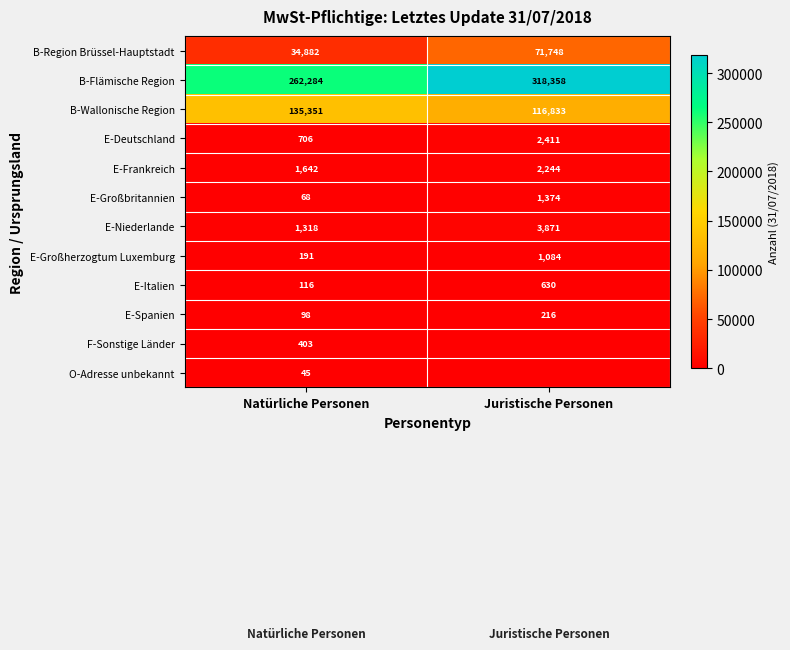

Is the value of E-Italien at Juristische Personen greater than the value of E-Niederlande at Natürliche Personen?

No